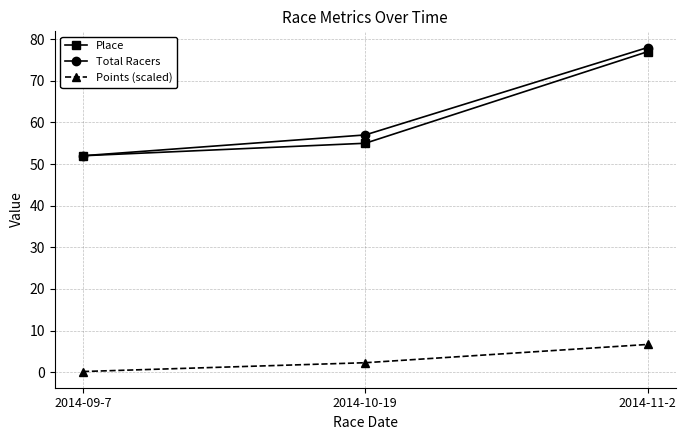

Is it true that Points (scaled) equals 6.7 at 2014-11-2?

True